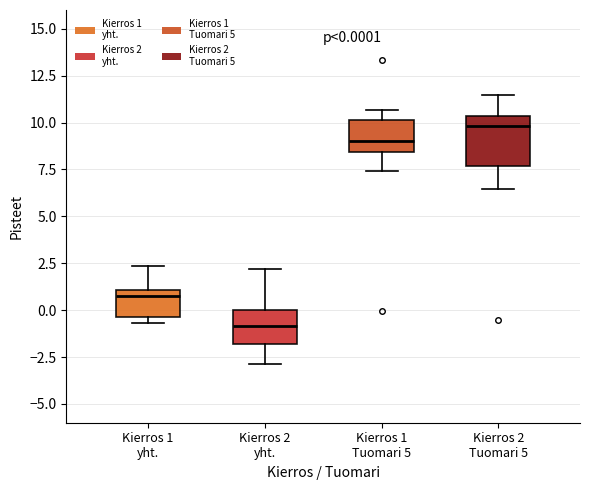

Which box is the tallest, from its lower edge to its upper edge?

Kierros 2 Tuomari 5